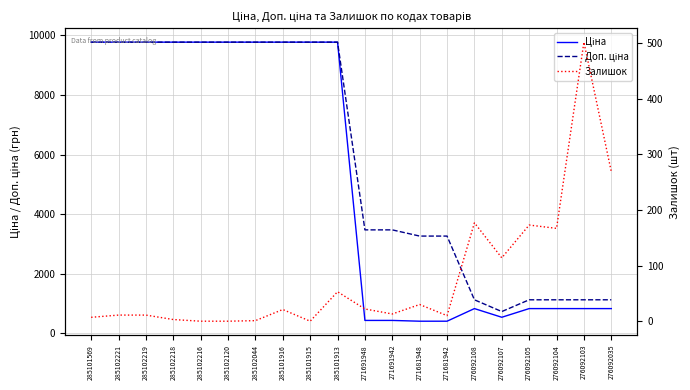

The Ціна series shows 9775.5 at 285101913. True or false?

True